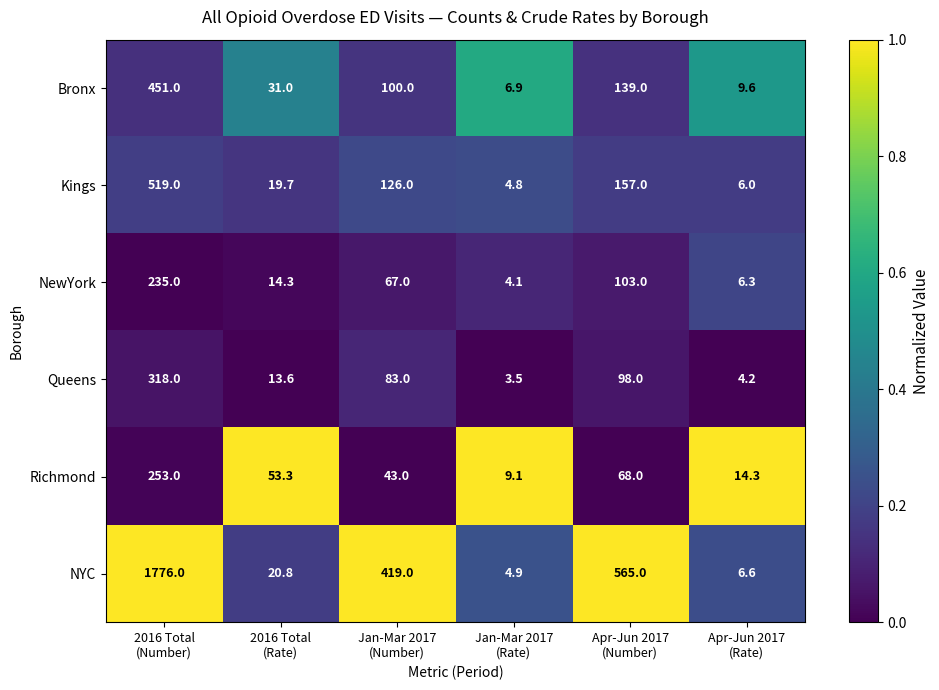

What is the sum of all NYC values?

2792.3